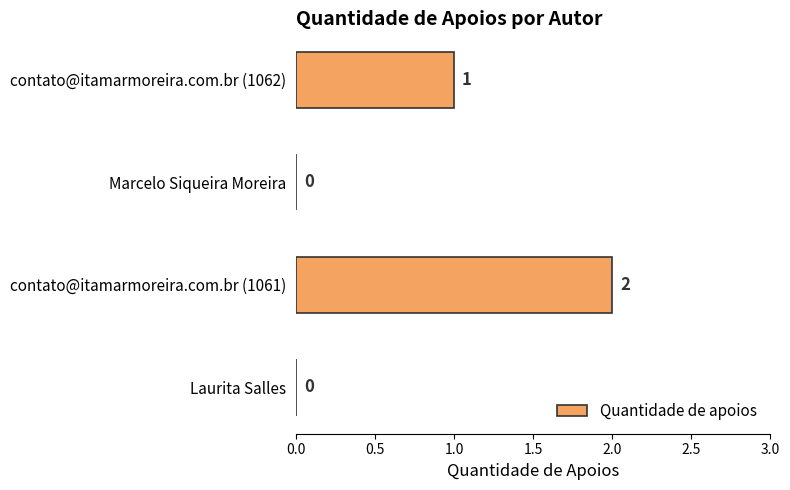

The value at Marcelo Siqueira Moreira is 0. True or false?

True